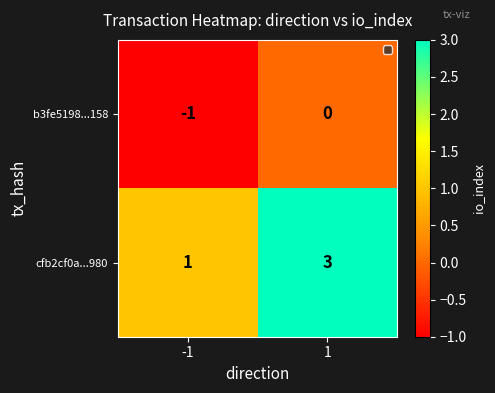

Which series has the largest total across all categories?

cfb2cf0a...980